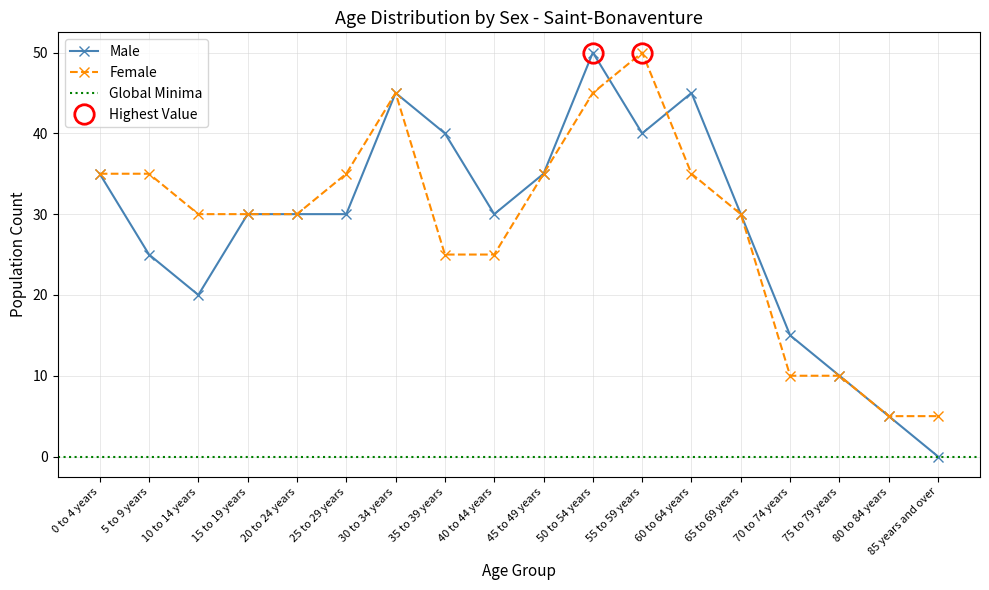

What is the sum of the Female values at 40 to 44 years and 25 to 29 years?

60